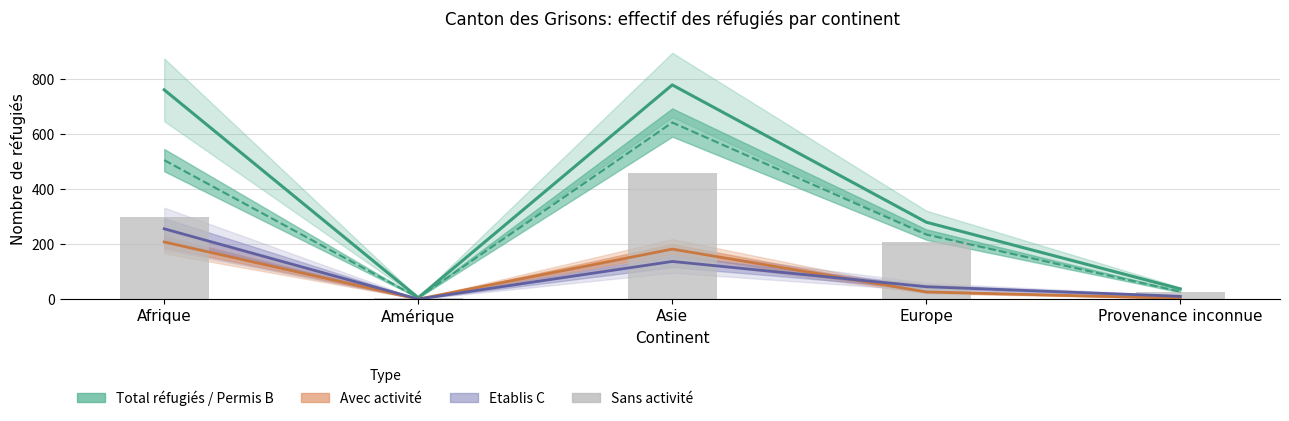

Between Provenance inconnue and Amérique, which is larger?

Provenance inconnue